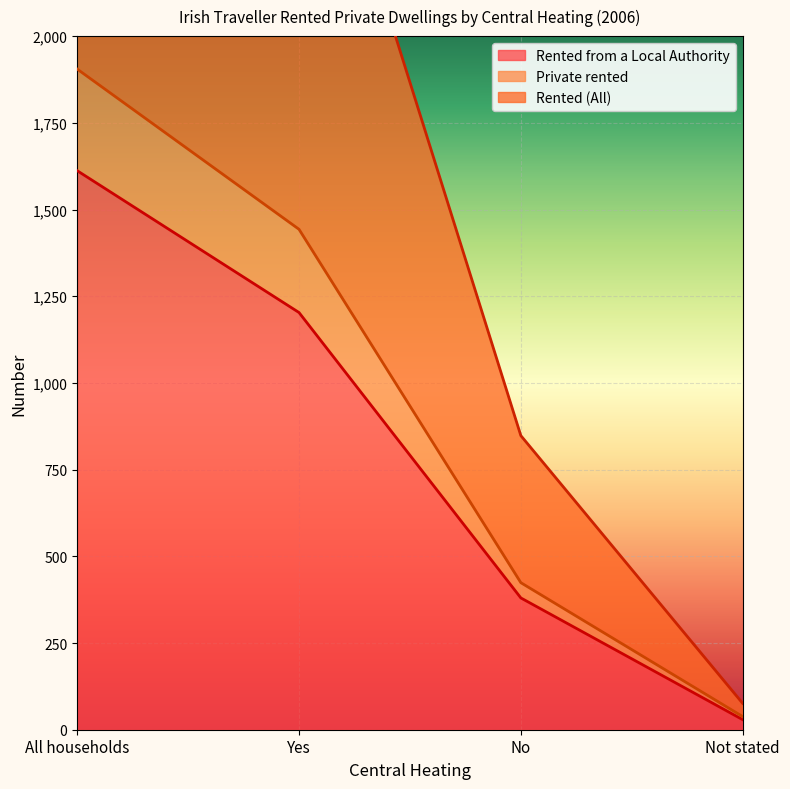

Reading right to left, extract all data points from this chart.

Rented from a Local Authority: 29	380	1203	1612
Private rented: 38	424	1443	1905
Rented (All): 76	848	2886	3810